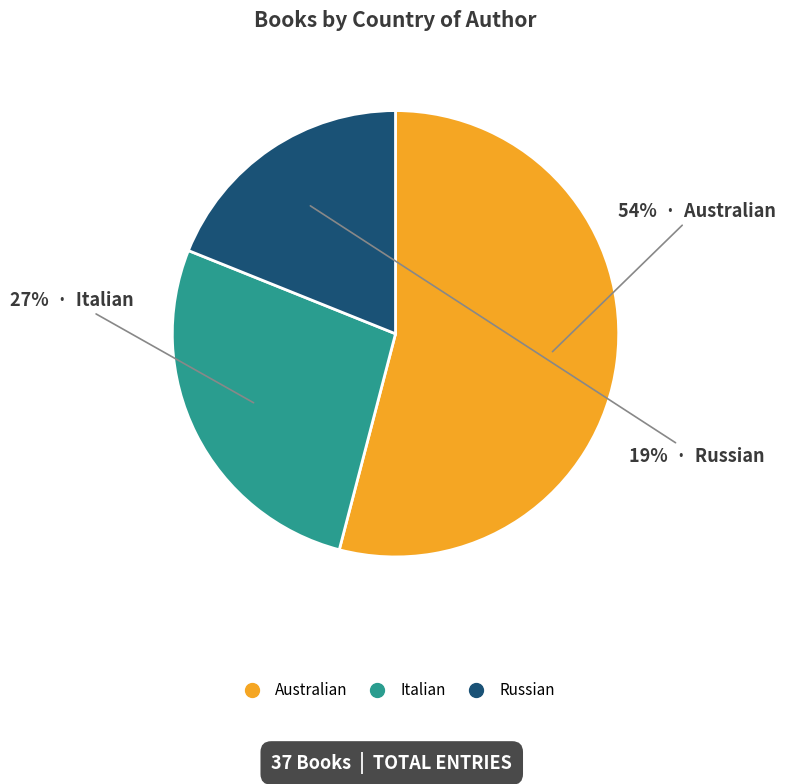

How many slices are in this pie chart?

3